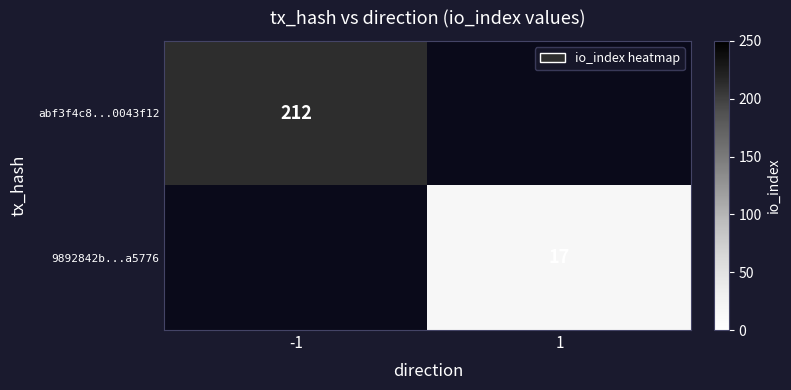

The value of 9892842b...a5776 at 1 is 17. True or false?

True